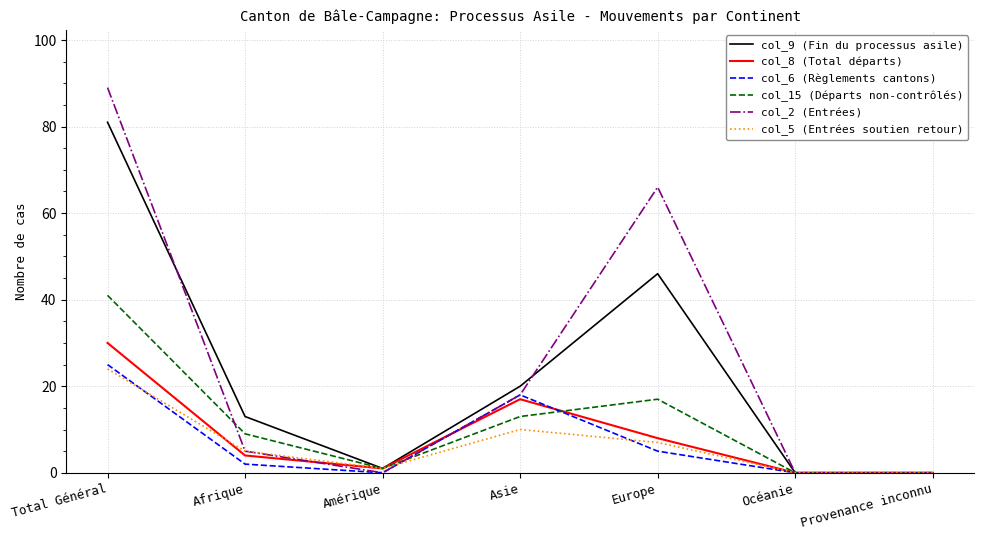

True or false: col_6 (Règlements cantons) has a value of 5 at Europe.

True